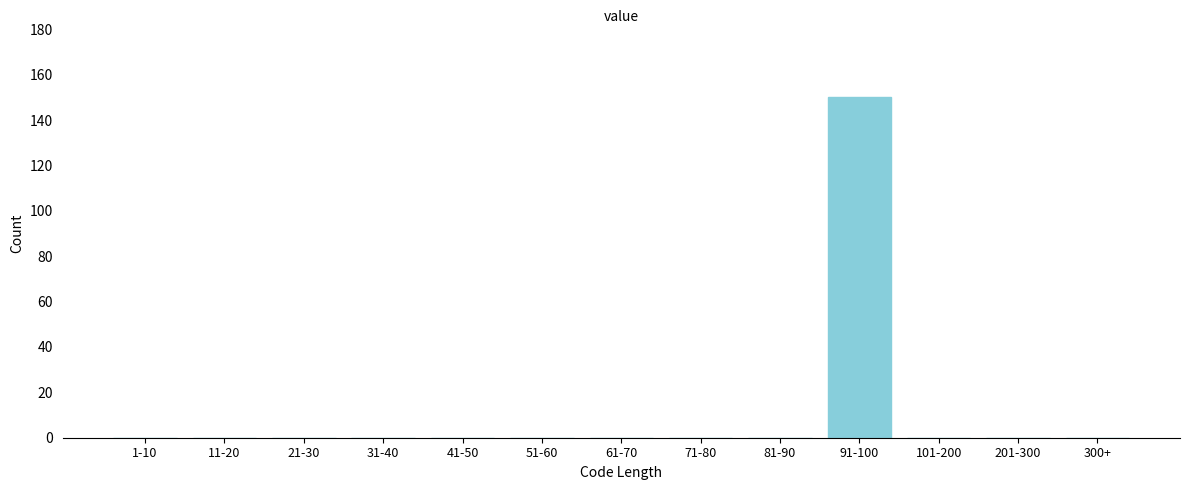

Reading right to left, list all the values displayed in this chart.

300+=0	201-300=0	101-200=0	91-100=150	81-90=0	71-80=0	61-70=0	51-60=0	41-50=0	31-40=0	21-30=0	11-20=0	1-10=0